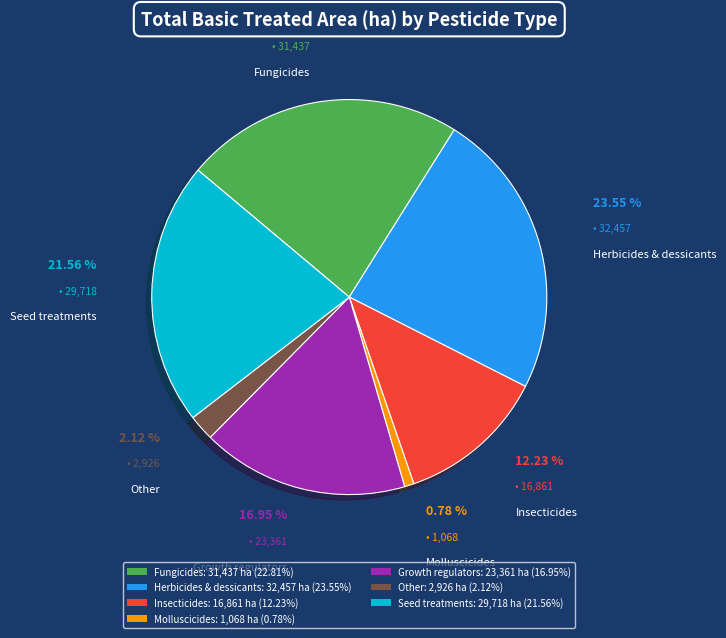

What is the smallest slice in the pie chart?

Molluscicides